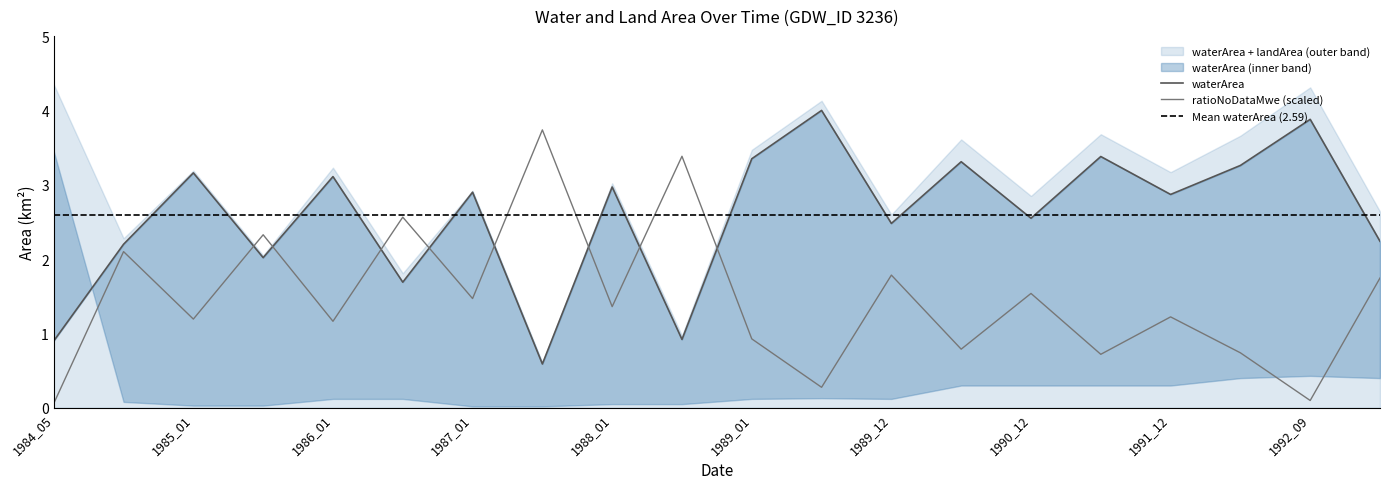

Reading right to left, transcribe all the data shown in this chart.

waterArea: 1992_12=2.2	1992_09=3.9	1992_01=3.3	1991_12=2.9	1991_01=3.4	1990_12=2.5	1990_01=3.3	1989_12=2.5	1989_07=4.0	1989_01=3.4	1988_12=0.9	1988_01=3.0	1987_12=0.6	1987_01=2.9	1986_12=1.7	1986_01=3.1	1985_12=2.0	1985_01=3.2	1984_12=2.2	1984_05=0.9
ratioNoDataMwe: 1992_12=1.7	1992_09=0.1	1992_01=0.7	1991_12=1.2	1991_01=0.7	1990_12=1.5	1990_01=0.8	1989_12=1.8	1989_07=0.3	1989_01=0.9	1988_12=3.4	1988_01=1.4	1987_12=3.7	1987_01=1.5	1986_12=2.6	1986_01=1.2	1985_12=2.3	1985_01=1.2	1984_12=2.1	1984_05=0.1